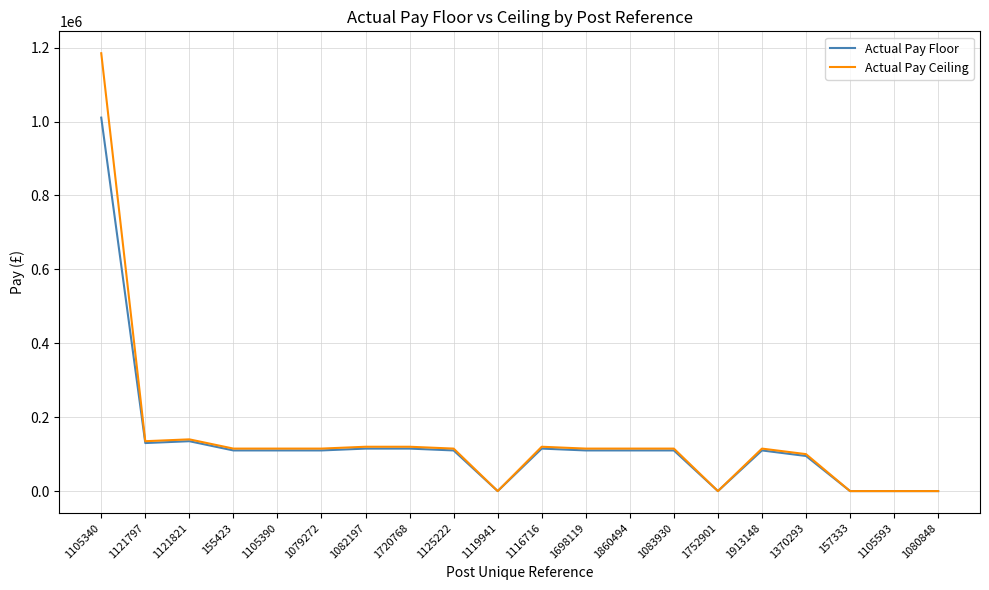

What is the sum of the Actual Pay Ceiling values at 1116716 and 1079272?

234998